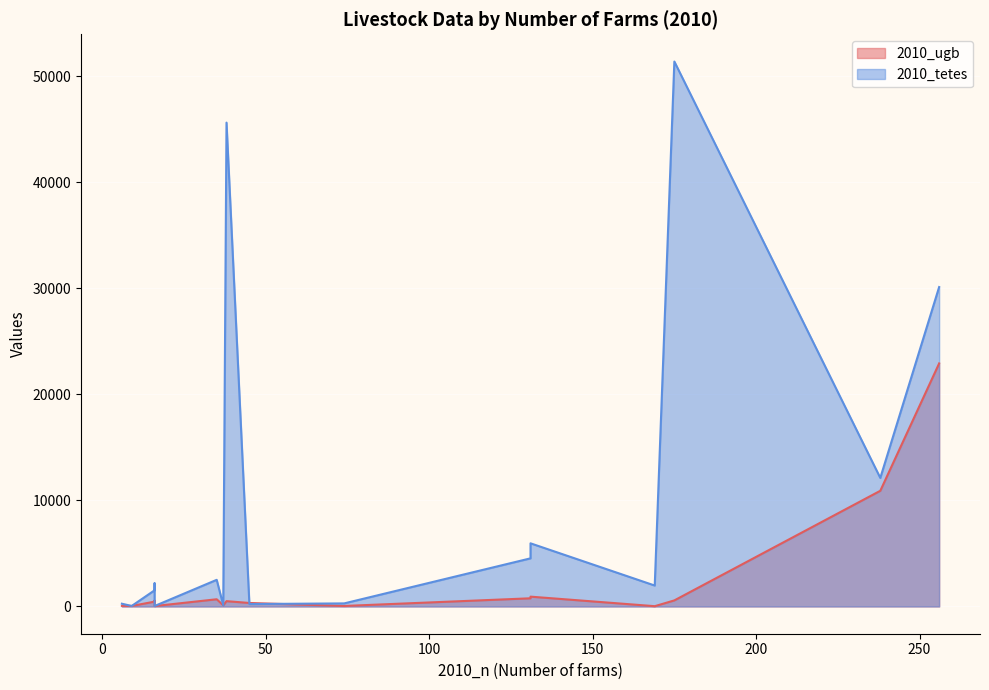

What is the sum of the 2010_ugb values at 45 and 16?

369.3